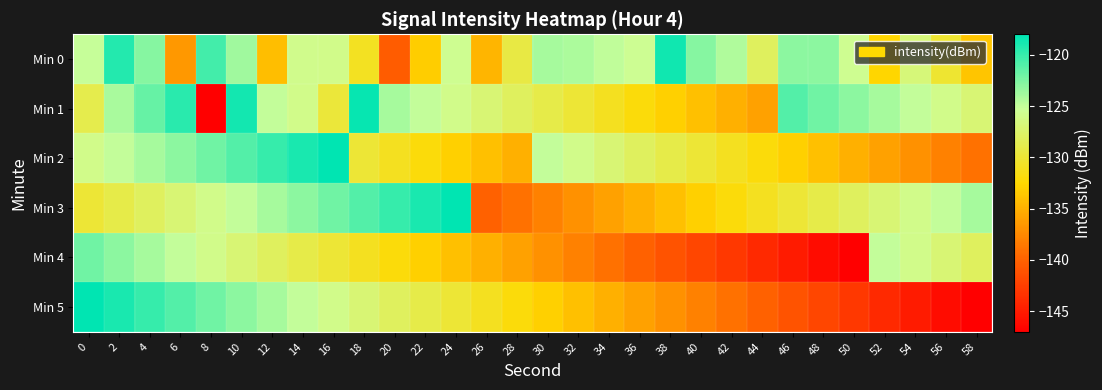

Which label corresponds to the largest value in the chart?

16